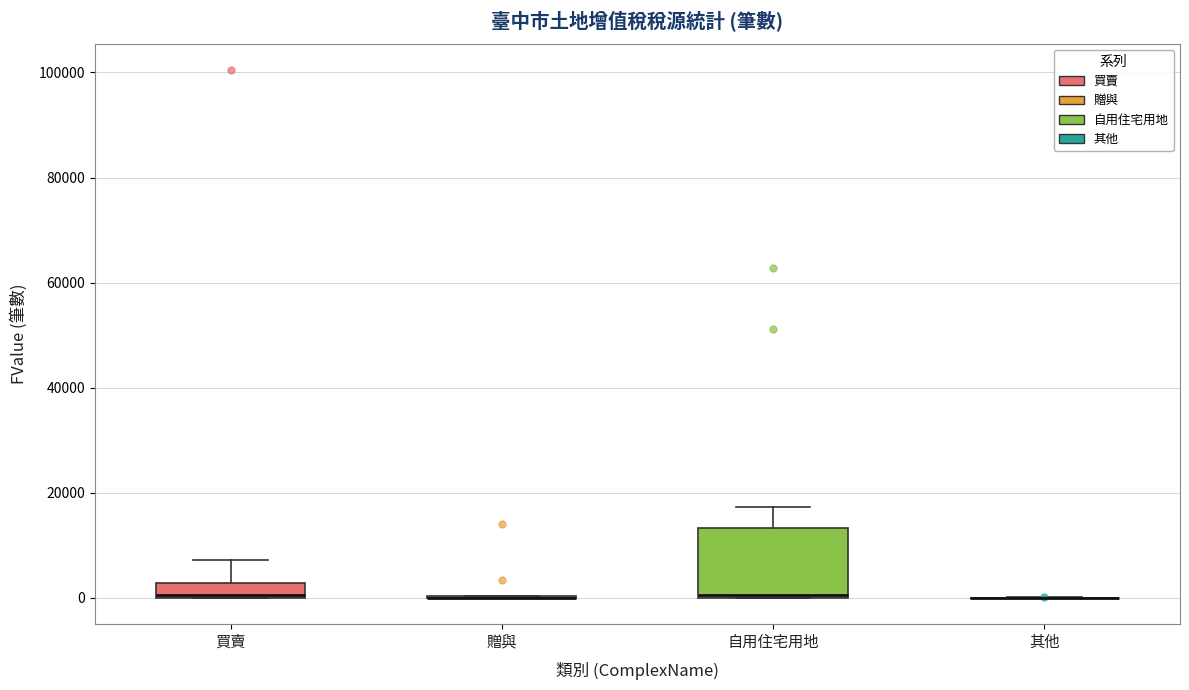

Comparing the boxes themselves (not the whiskers), which one is the tallest?

自用住宅用地